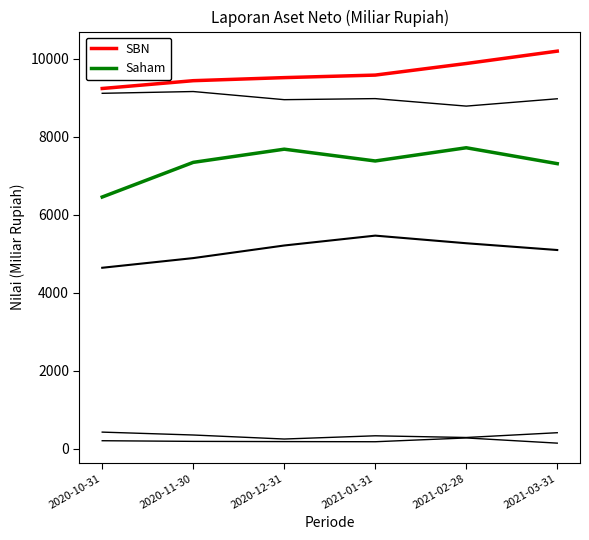

What is the total value across all series at 2021-02-28?

32207.1